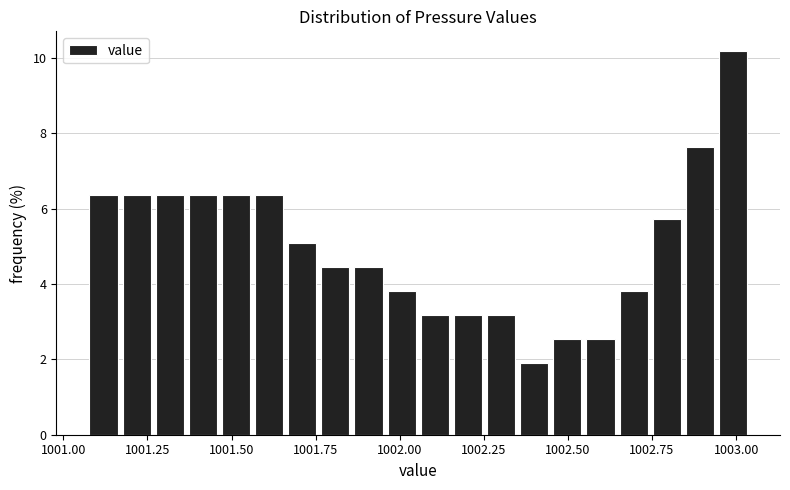

Around what value on the x-axis is the tallest bar? Give the approximate position of its centre, as read against the axis.

1003.00